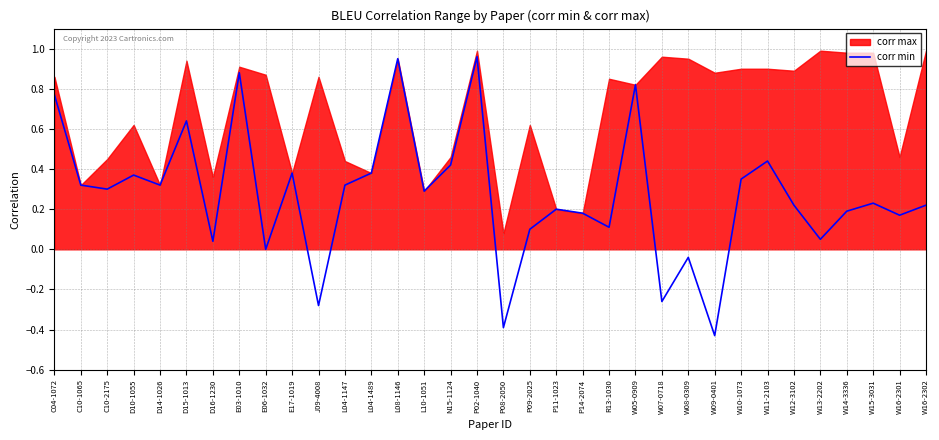

True or false: corr min has a value of 0.1 at P11-1023.

False